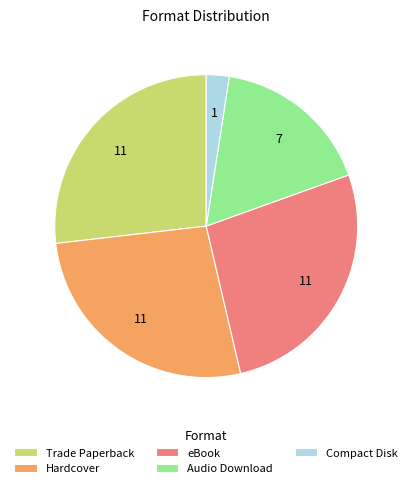

Which has a higher value, Hardcover or Audio Download?

Hardcover